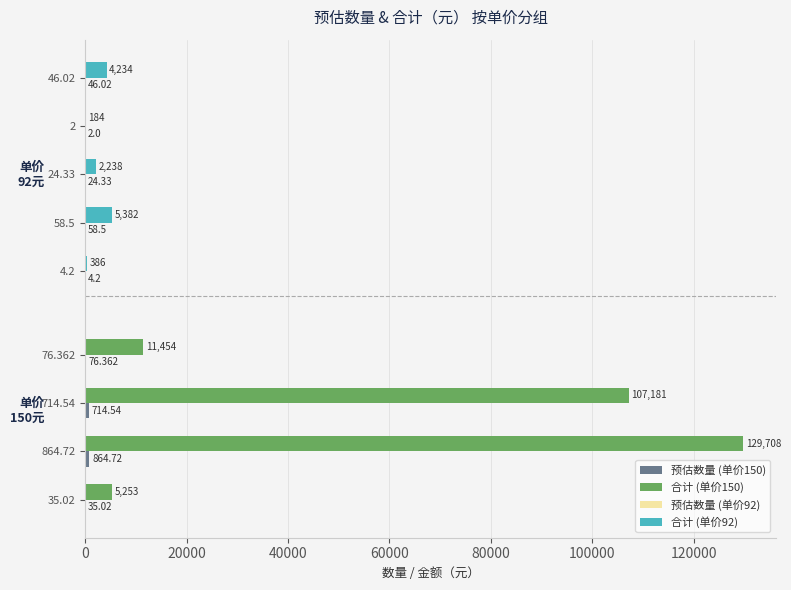

What is the difference between the maximum and minimum values in the 成交单价150 series?

129708.0